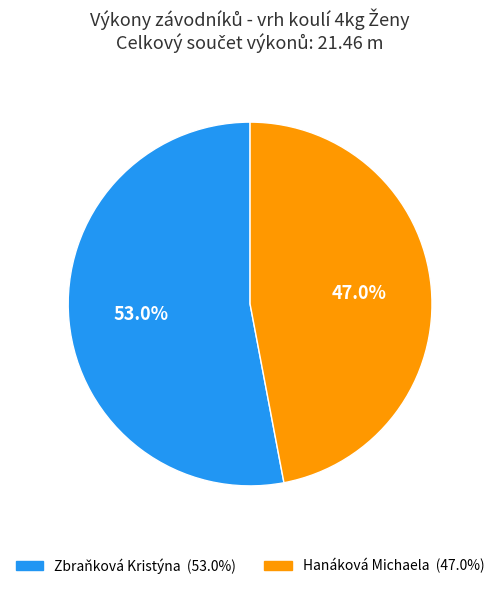

Which has a higher value, Zbraňková Kristýna or Hanáková Michaela?

Zbraňková Kristýna